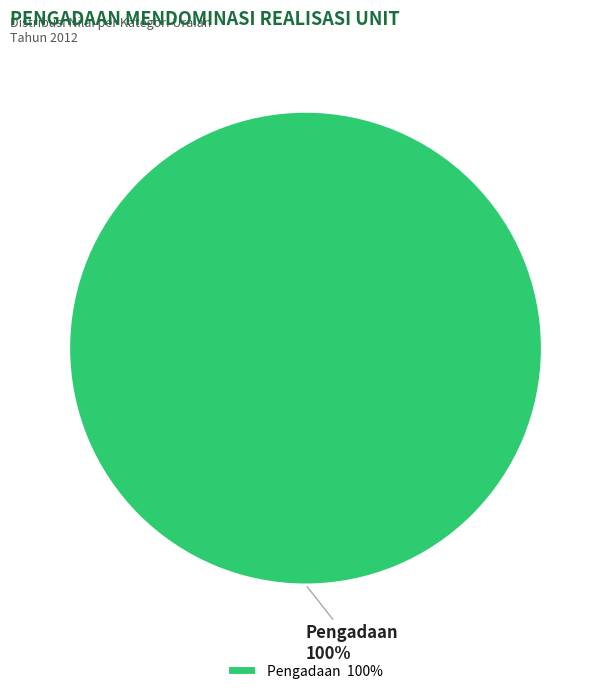

The Pengadaan slice represents 93% of the pie. True or false?

False